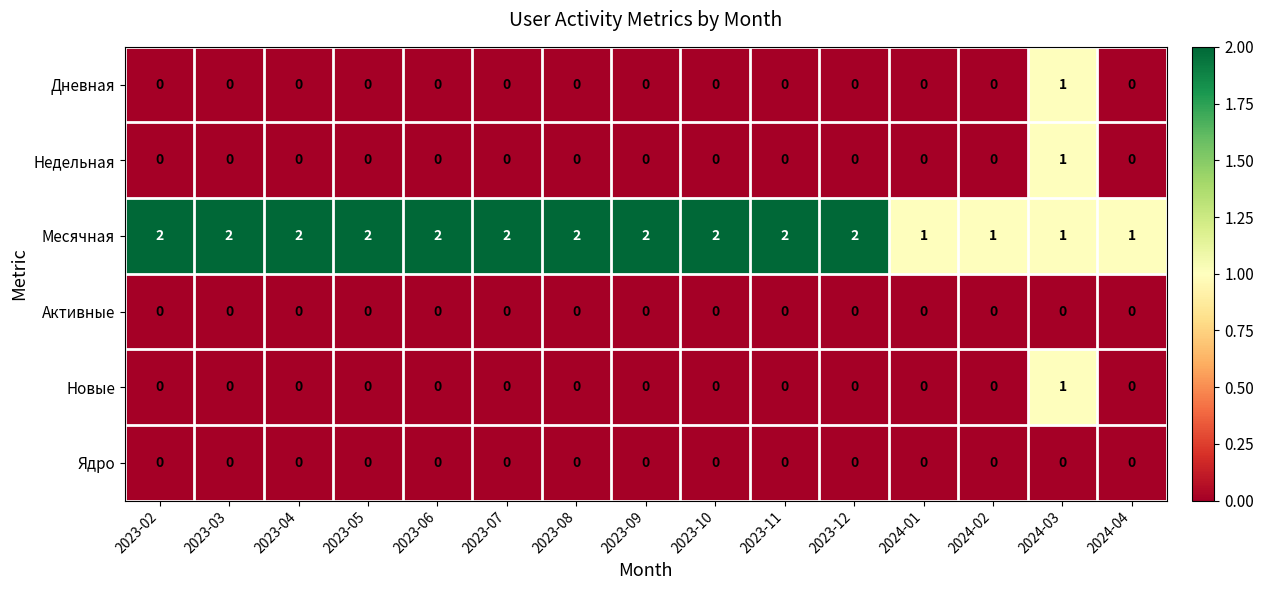

Count the Месячная values in the range 1 to 2.

15